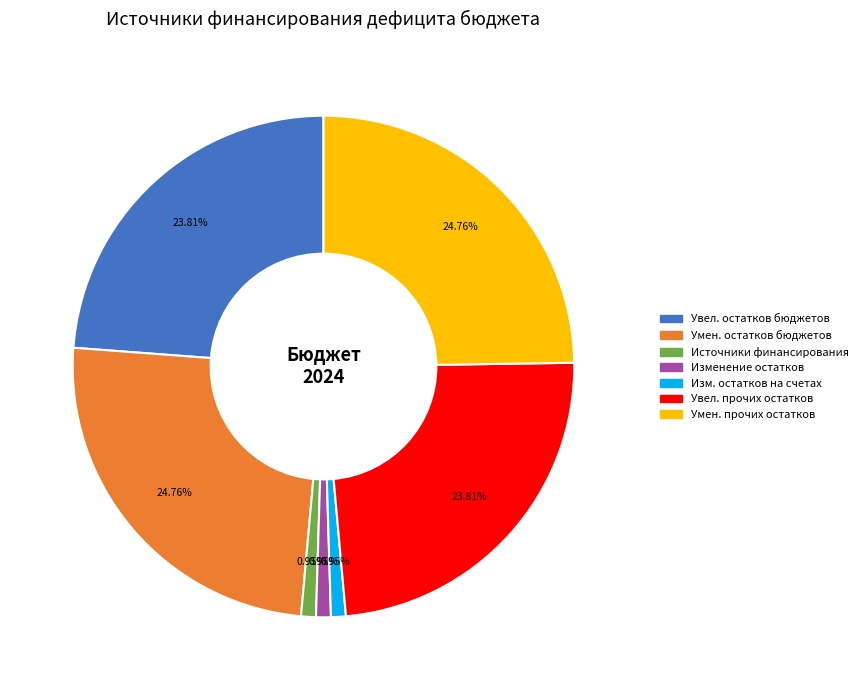

Does any single category account for the majority?

No